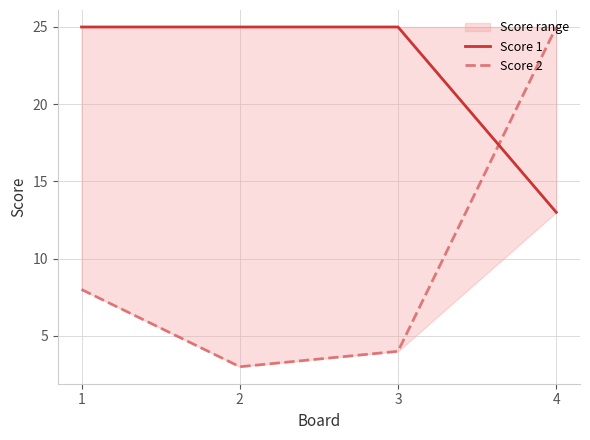

The value of Score 2 at 4 is 25. True or false?

True